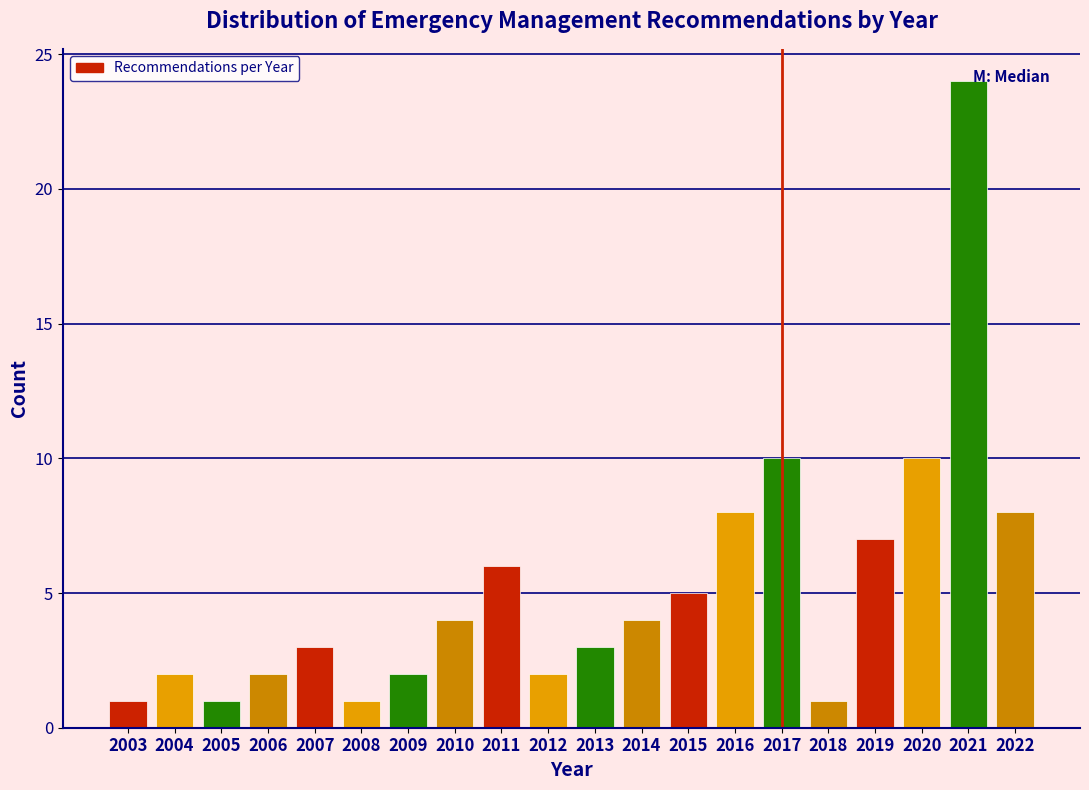

Reading left to right, what are all the values shown in this chart?

1	2	1	2	3	1	2	4	6	2	3	4	5	8	10	1	7	10	24	8